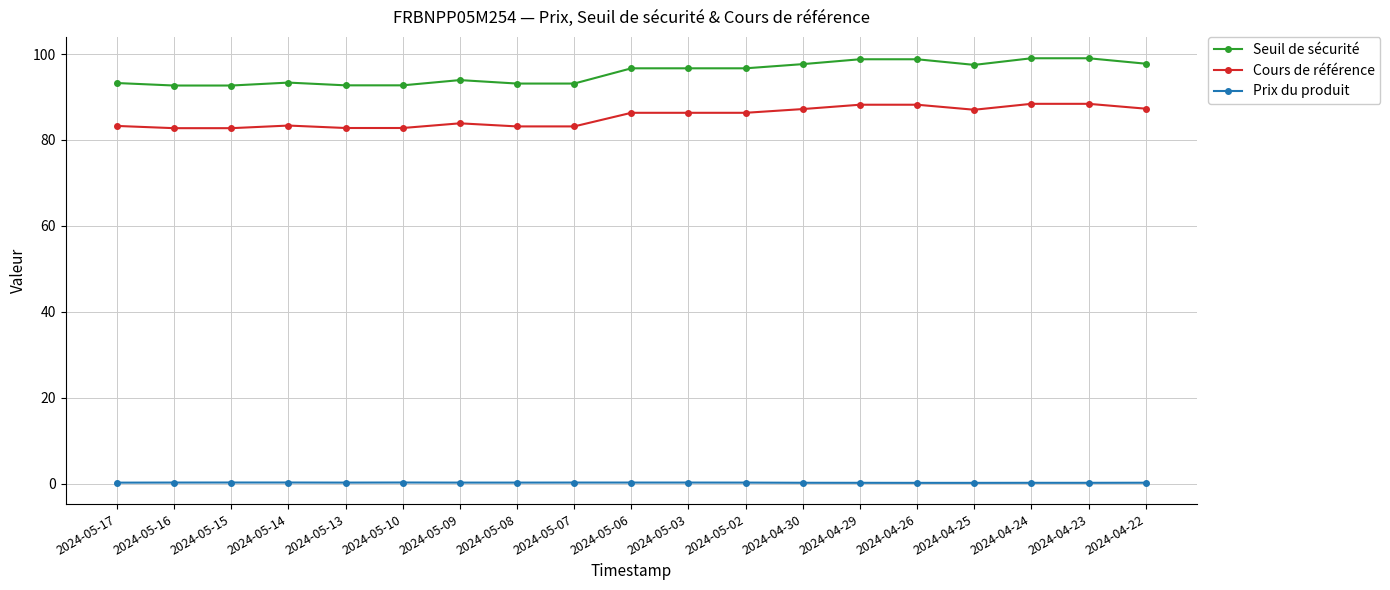

The value of Cours de référence at 2024-04-29 is 143.1. True or false?

False